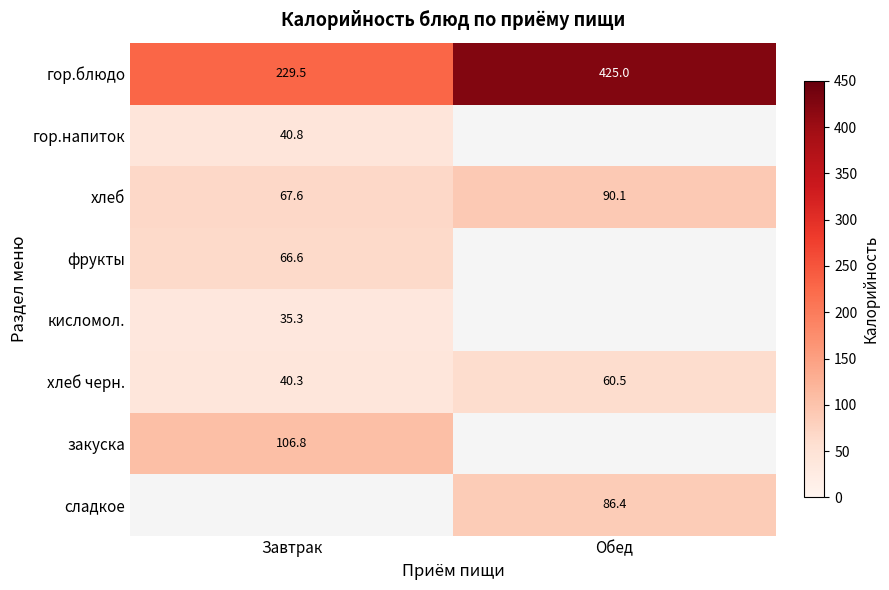

At which category does the chart reach its minimum across all series?

Завтрак